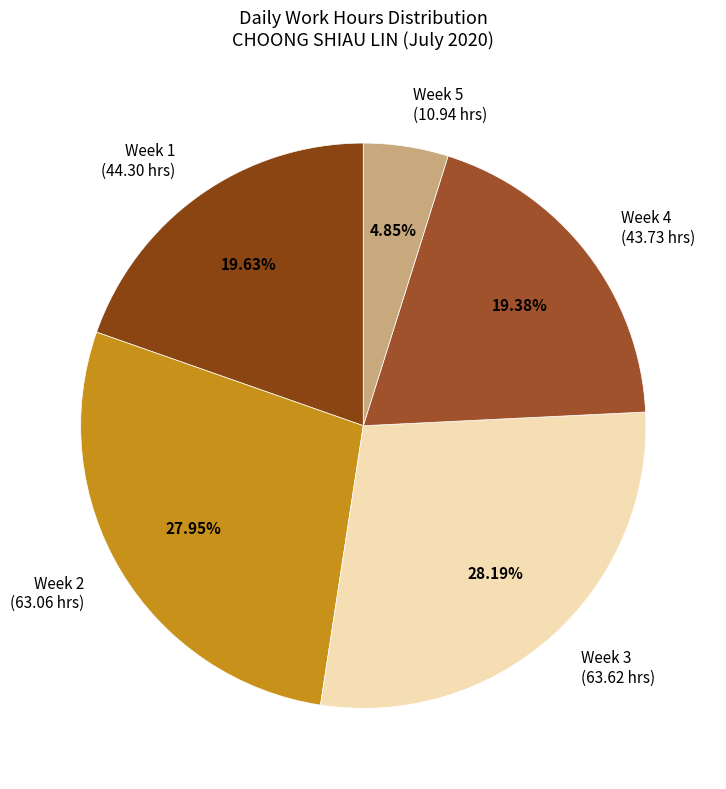

Is Week 4 (43.73 hrs) the majority of the pie?

No